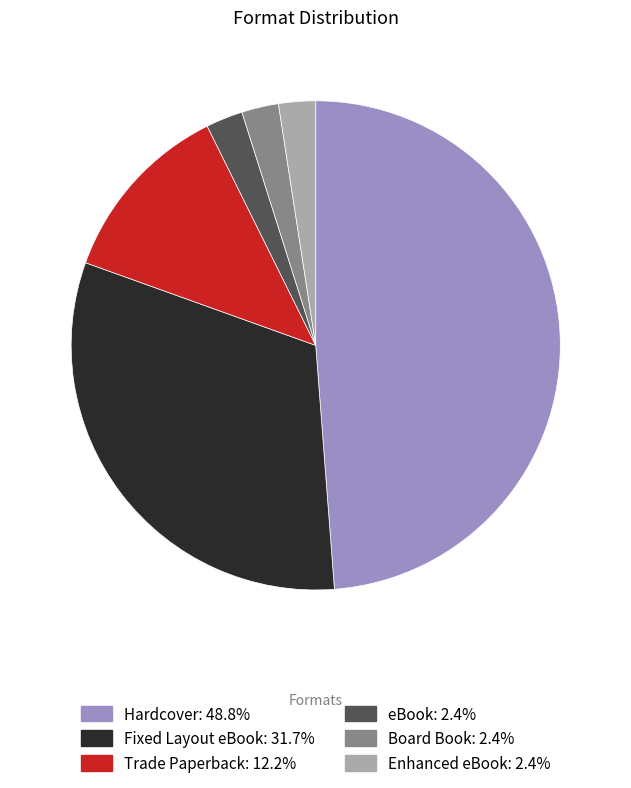

Does Enhanced eBook account for over 50% of the chart?

No